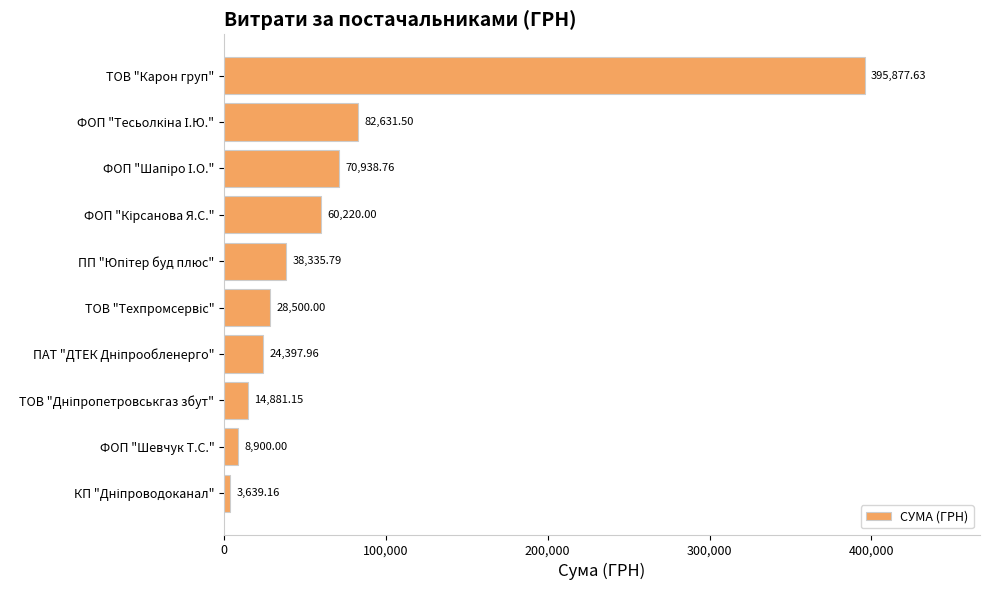

How many bars are there in total?

10